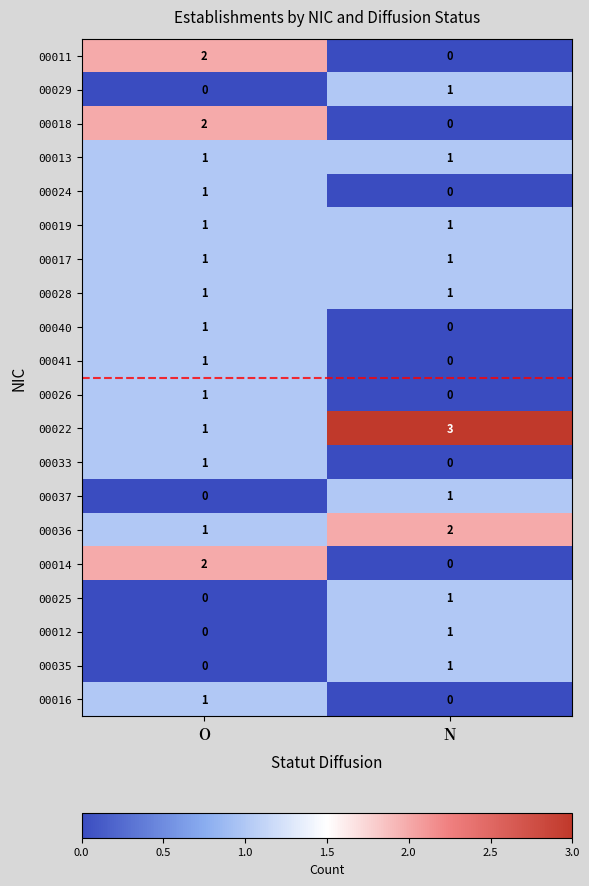

At which label is 00024 closest to 0?

N